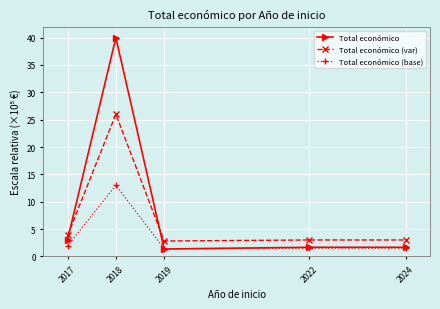

True or false: Total económico (var) and Total económico (base) cross at least once.

False